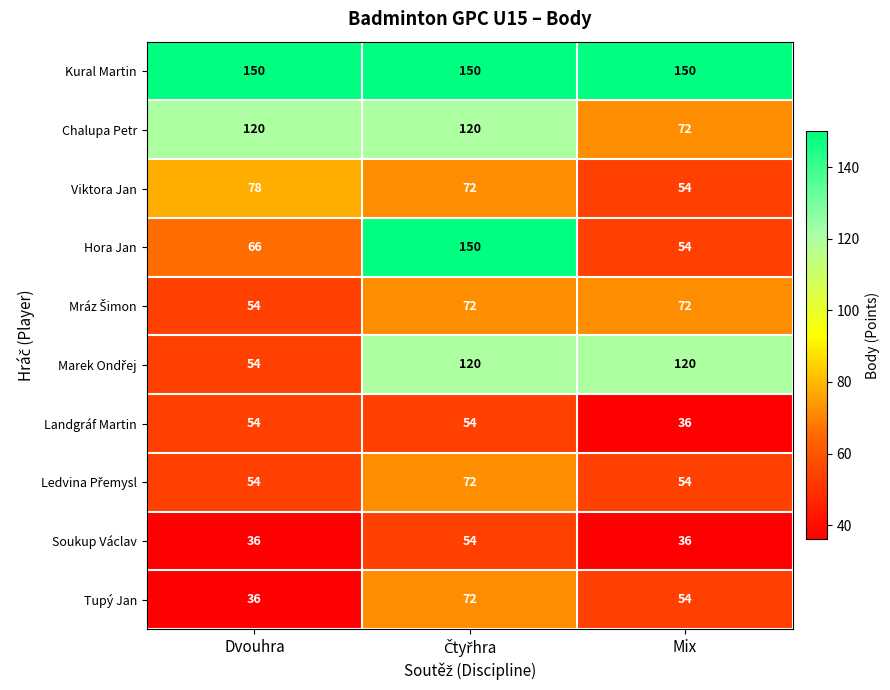

What is the lowest value of the Viktora Jan series?

54